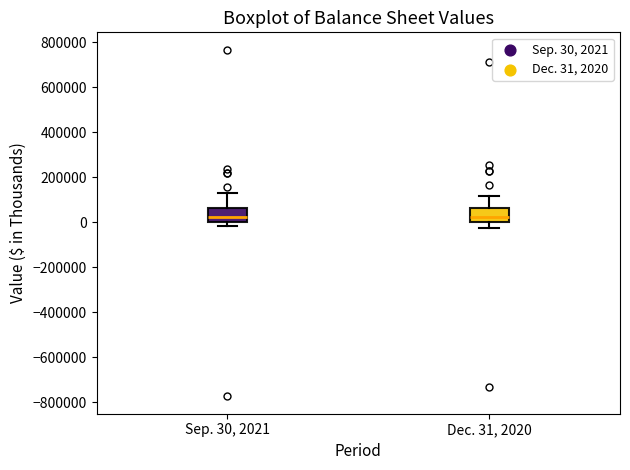

Where is the lower edge of the box for Dec. 31, 2020 on the y-axis? The values are not printed on the chart, so give them approximately, as read against the axis.

0